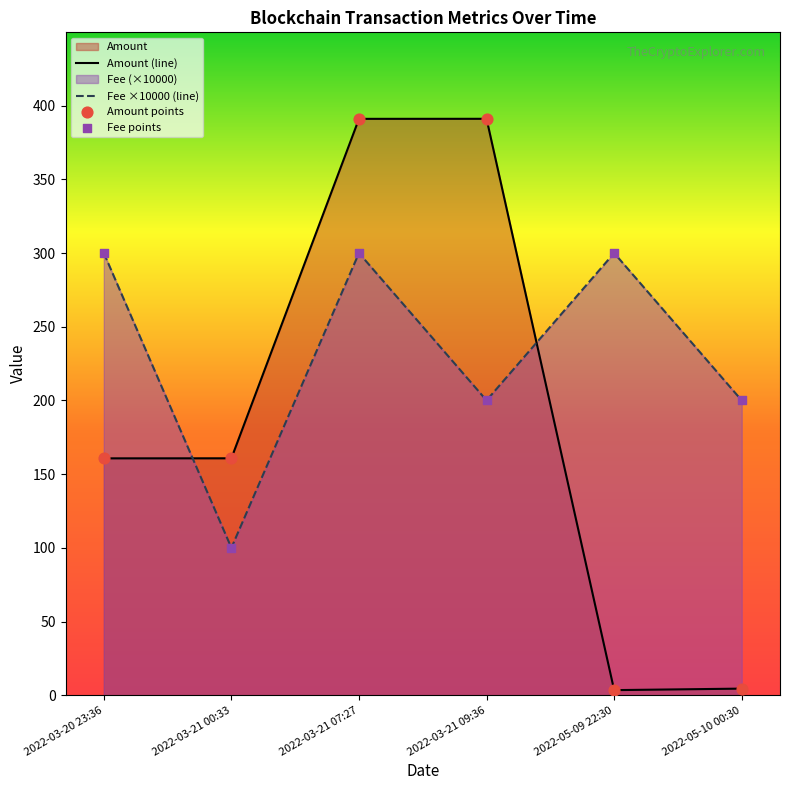

Which series reaches the minimum Y coordinate?

Amount